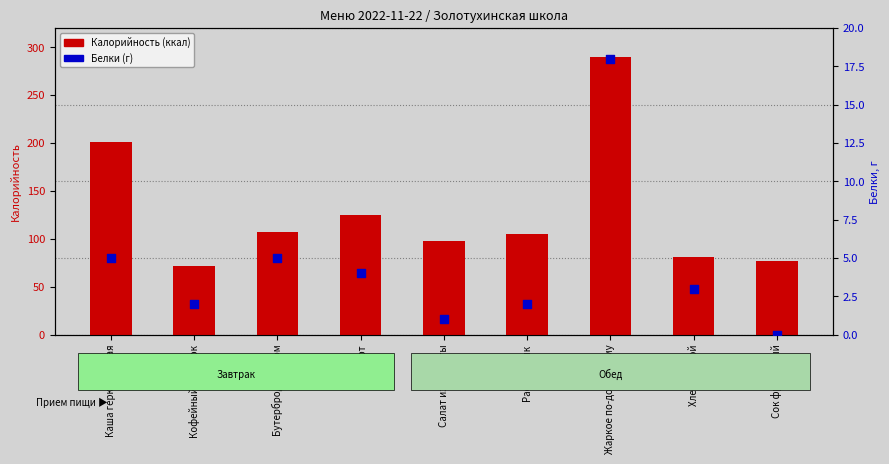

At how many categories does at least one series exceed 94?

6